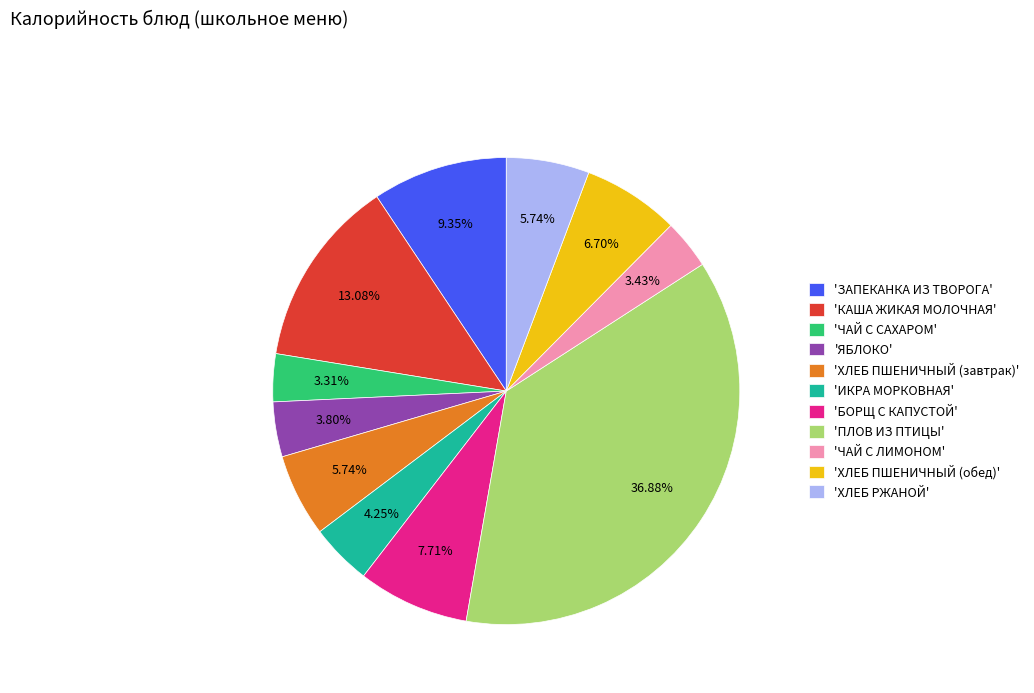

What is the ratio of the value at 'ЧАЙ С ЛИМОНОМ' to the value at 'ХЛЕБ ПШЕНИЧНЫЙ (обед)'?

0.5